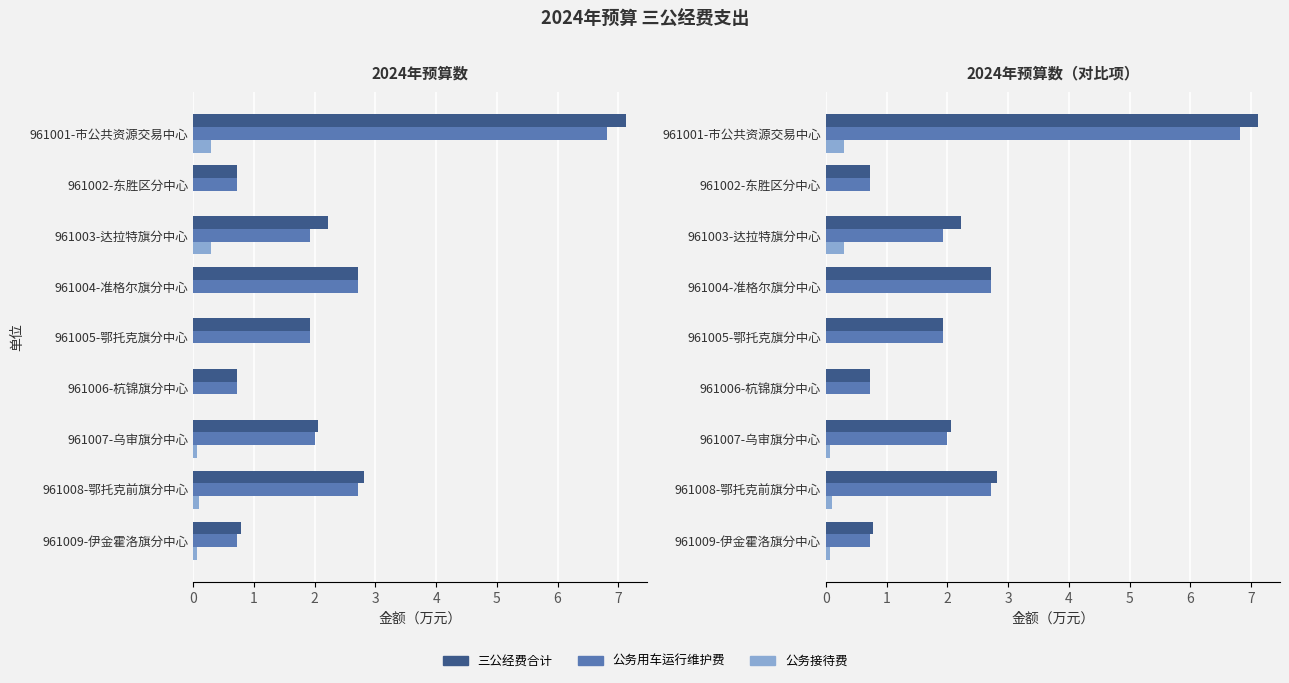

Which has a higher value, 961002-东胜区分中心 or 961008-鄂托克前旗分中心?

961008-鄂托克前旗分中心